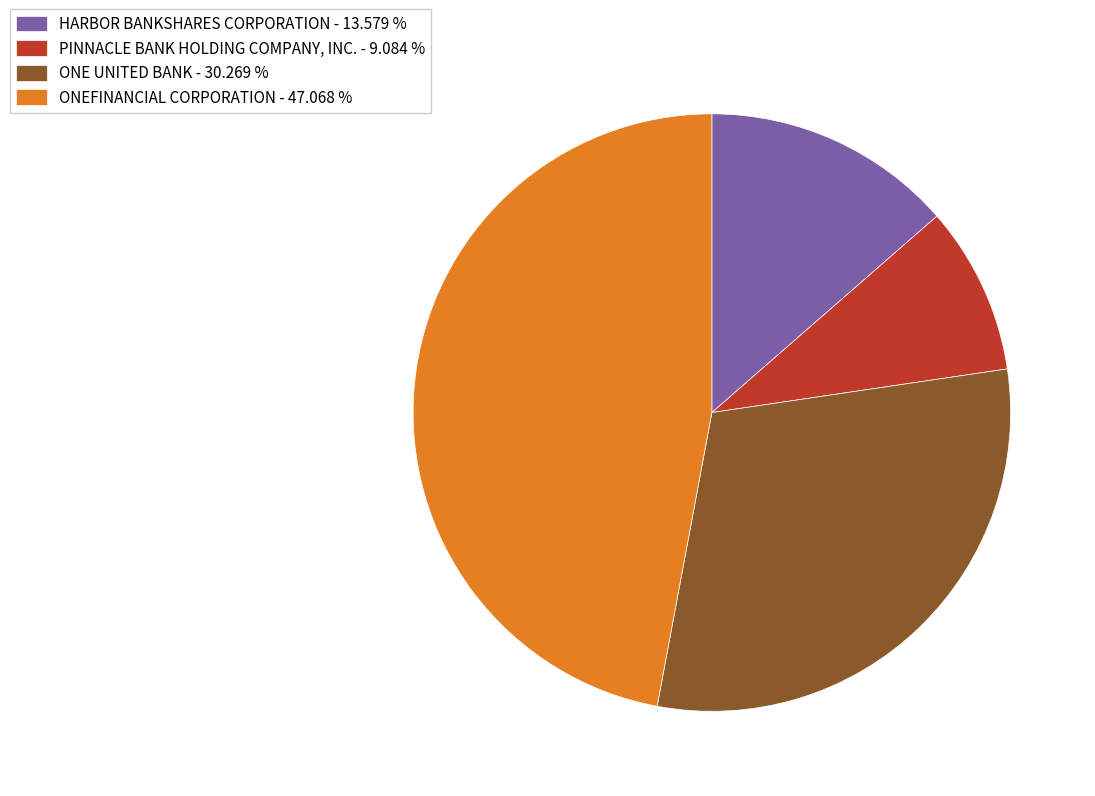

Does ONE UNITED BANK represent more than half of the total?

No